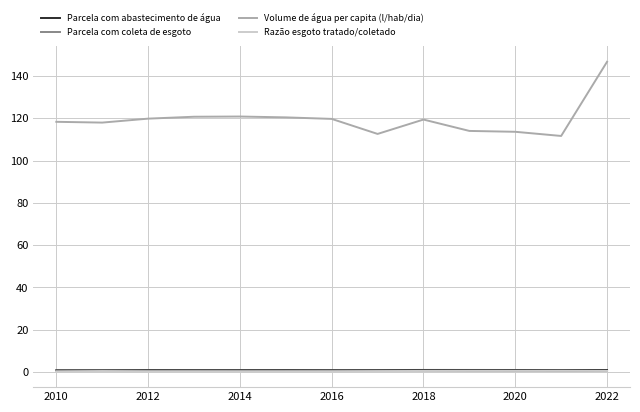

In Razão esgoto tratado/coletado, how many points are lower than both neighbors (excluding endpoints)?

2